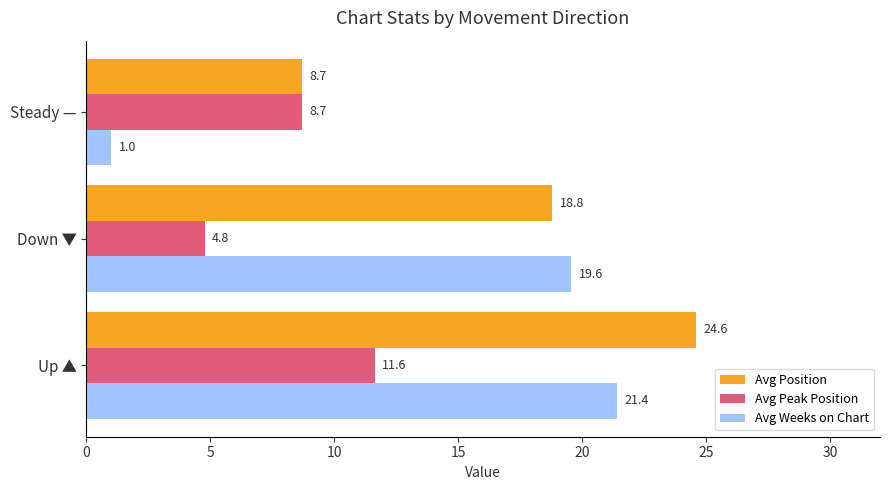

Between Down ▼ and Steady —, which series saw the biggest shift?

Avg Weeks on Chart